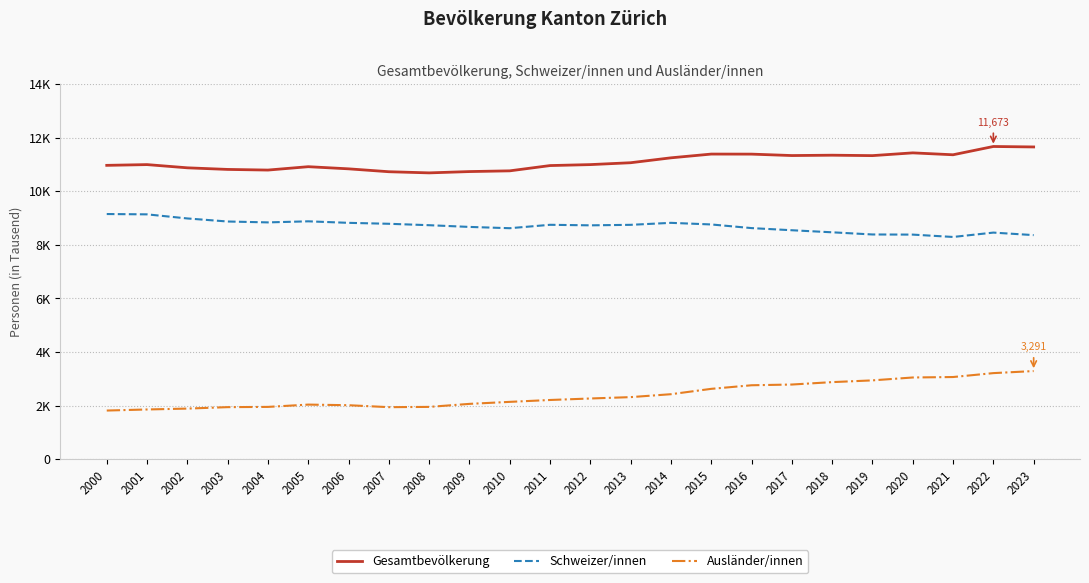

Reading left to right, transcribe all the data shown in this chart.

Gesamtbevölkerung: 2000=10969	2001=10997	2002=10877	2003=10817	2004=10793	2005=10919	2006=10839	2007=10731	2008=10688	2009=10737	2010=10764	2011=10961	2012=10997	2013=11067	2014=11250	2015=11390	2016=11388	2017=11335	2018=11348	2019=11332	2020=11435	2021=11364	2022=11673	2023=11656
Schweizer/innen: 2000=9152	2001=9140	2002=8987	2003=8873	2004=8840	2005=8880	2006=8823	2007=8788	2008=8735	2009=8671	2010=8623	2011=8750	2012=8730	2013=8749	2014=8823	2015=8763	2016=8627	2017=8547	2018=8470	2019=8389	2020=8384	2021=8296	2022=8459	2023=8365
Ausländer/innen: 2000=1817	2001=1857	2002=1890	2003=1944	2004=1953	2005=2039	2006=2016	2007=1943	2008=1953	2009=2066	2010=2141	2011=2211	2012=2267	2013=2318	2014=2427	2015=2627	2016=2761	2017=2788	2018=2878	2019=2943	2020=3051	2021=3068	2022=3214	2023=3291